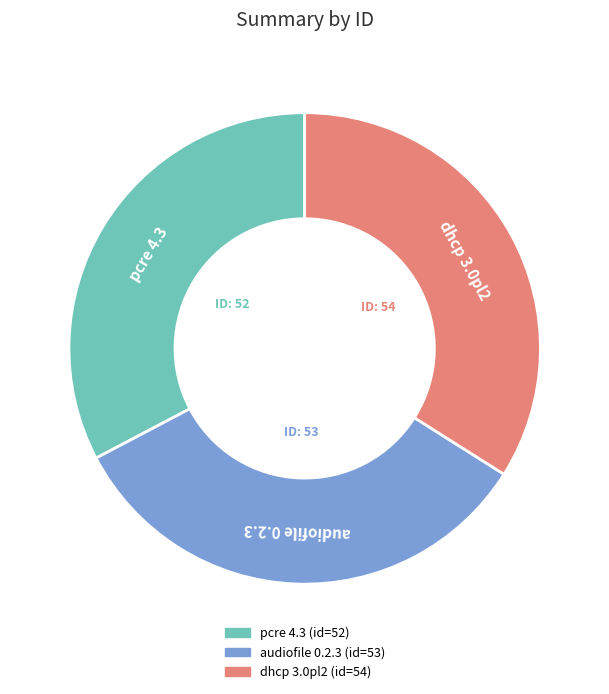

Rank the categories by value from highest to lowest.

dhcp 3.0pl2, audiofile 0.2.3, pcre 4.3